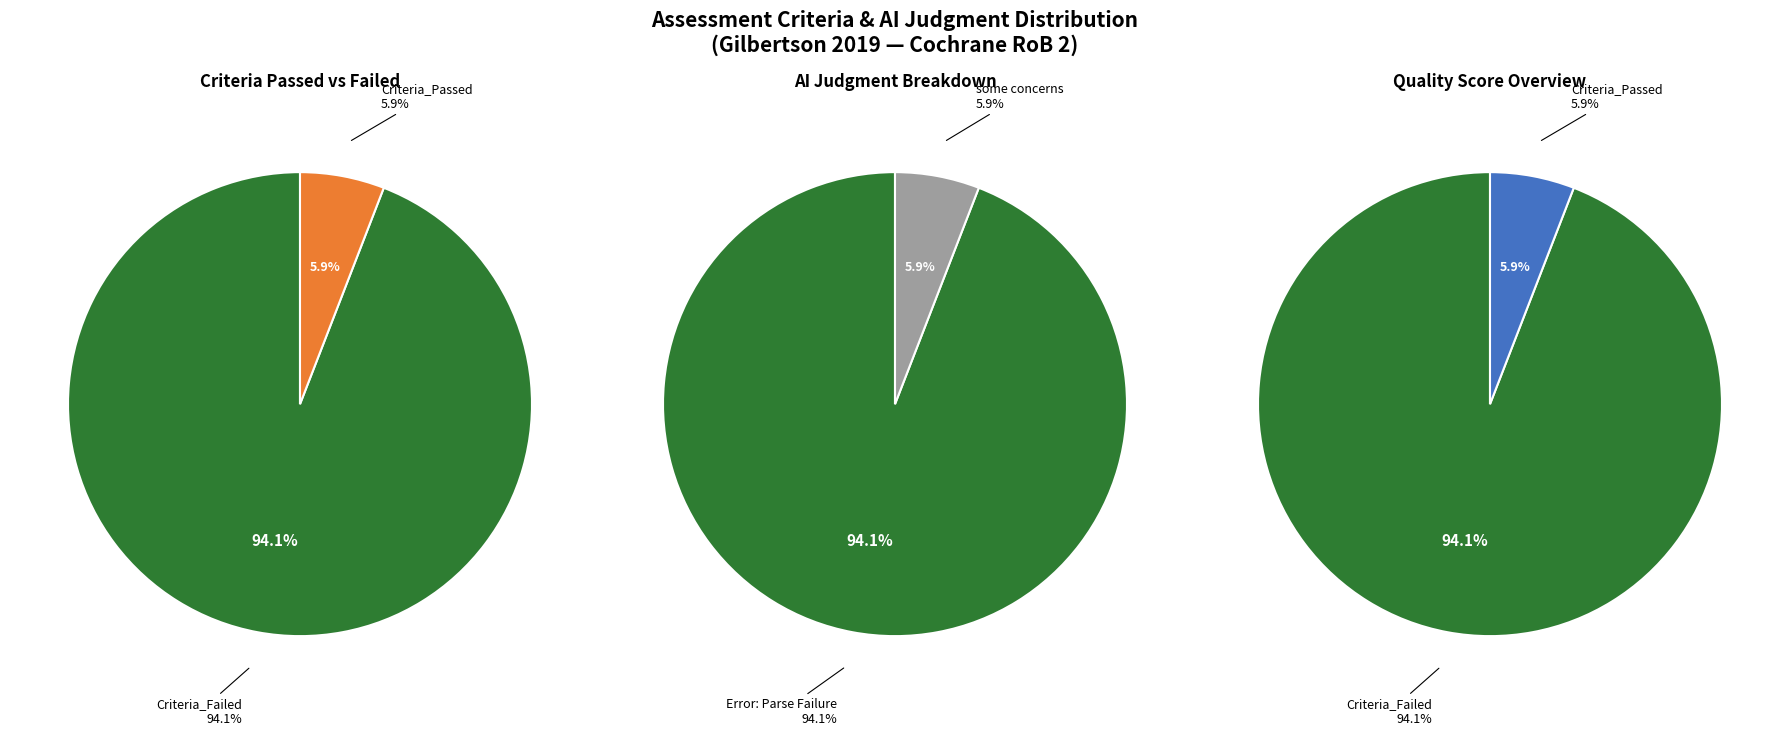

Approximately how many times larger is the value at some concerns compared to Error: Parse Failure?

0.1